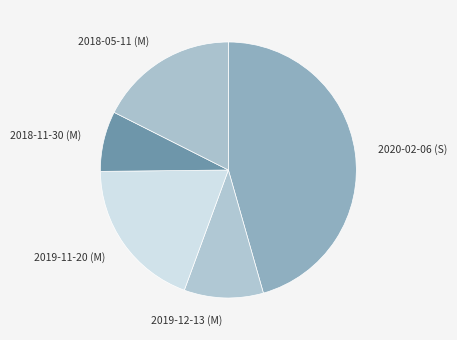

Do 2019-11-20 (M) and 2019-12-13 (M) together represent more than half of the pie?

No